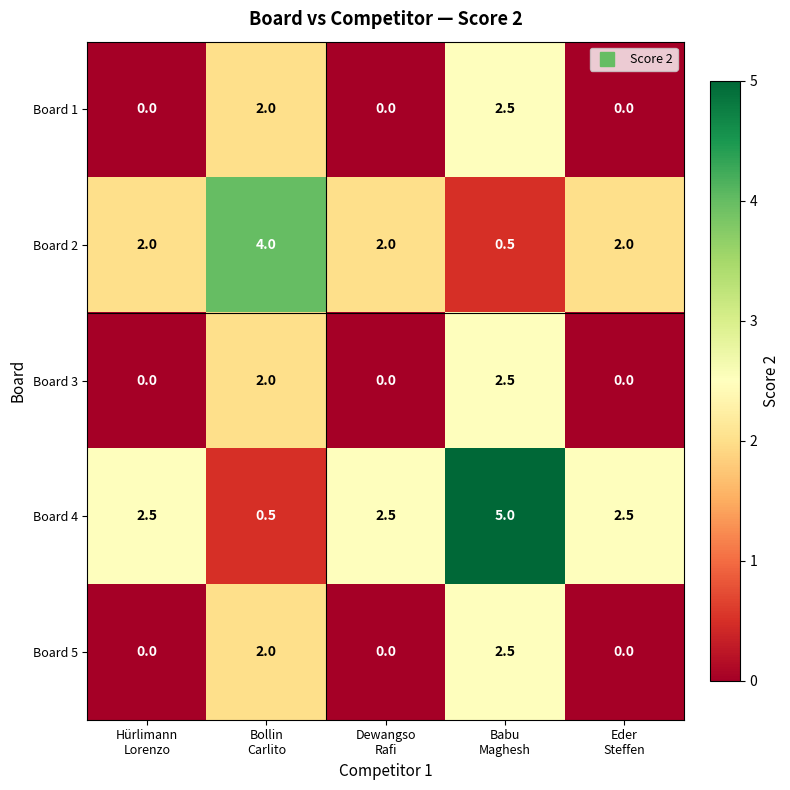

How many data points does each series have?

5